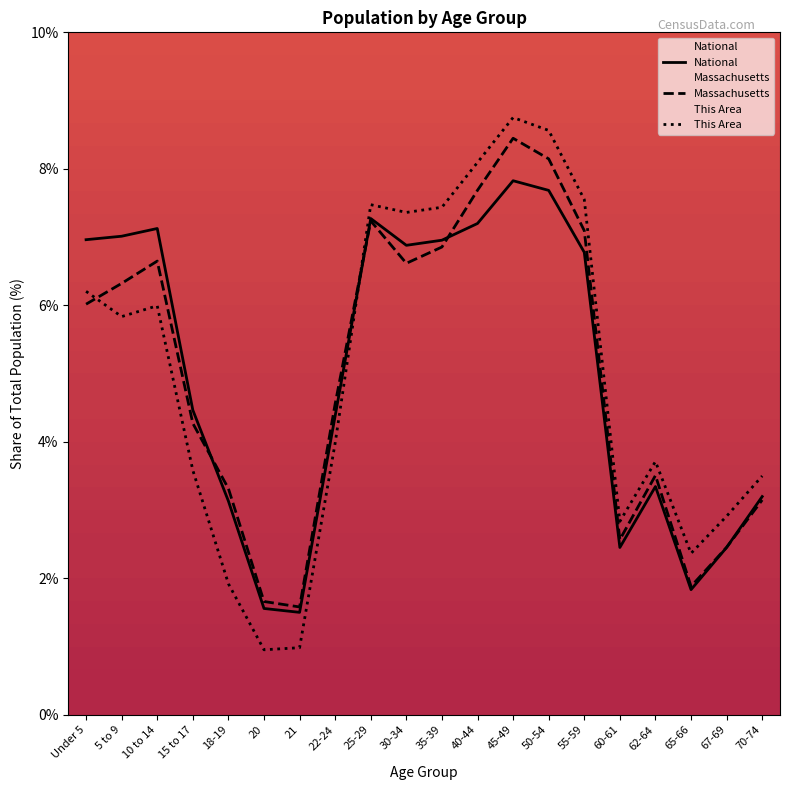

What is the spread (max minus min) of values at 70-74?

0.4